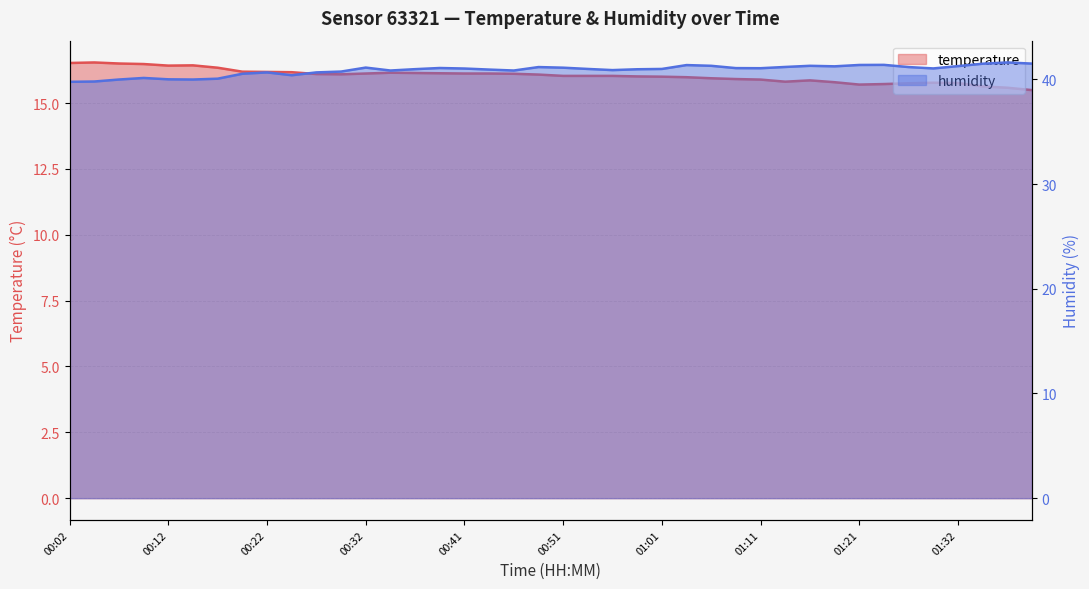

What is the maximum value for temperature?

16.5